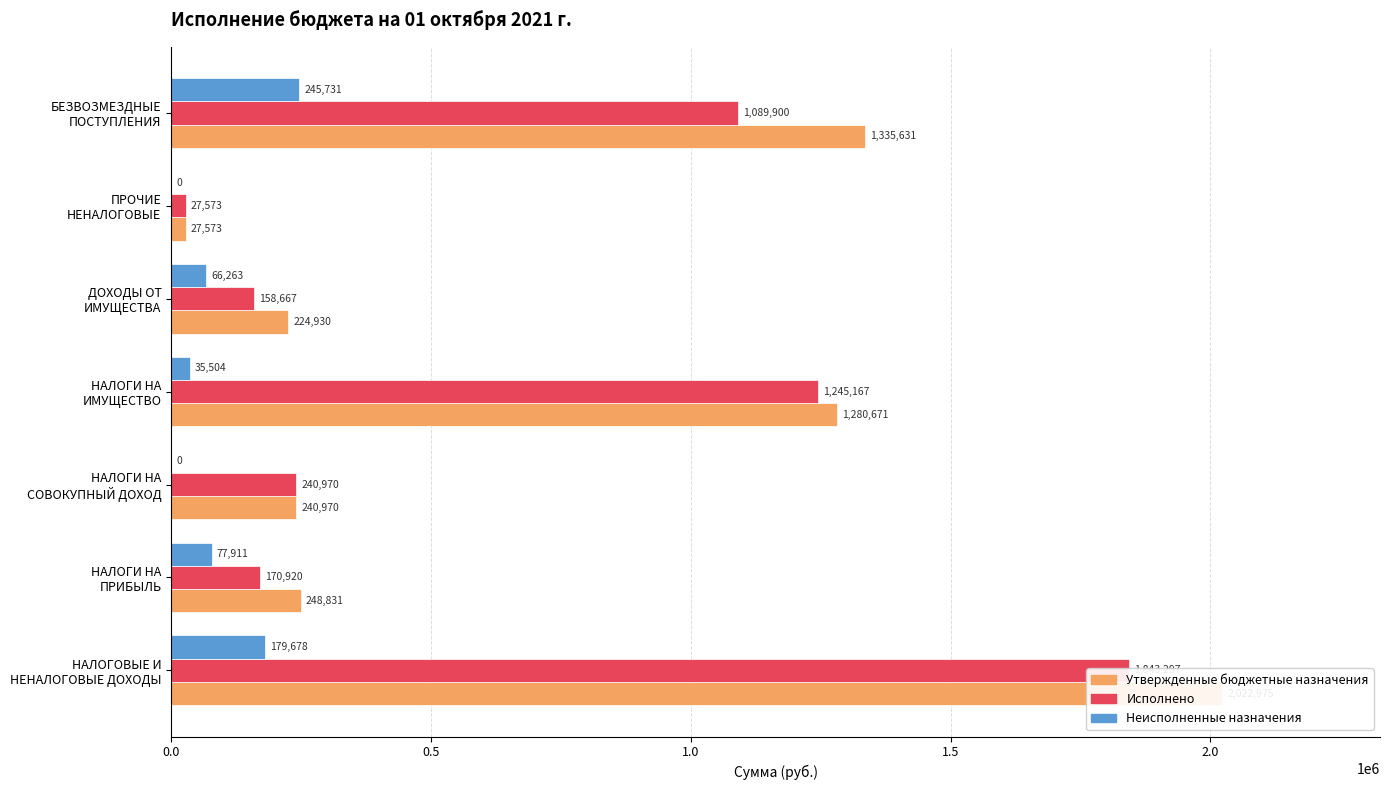

Which series has the largest total across all categories?

Утвержденные бюджетные назначения